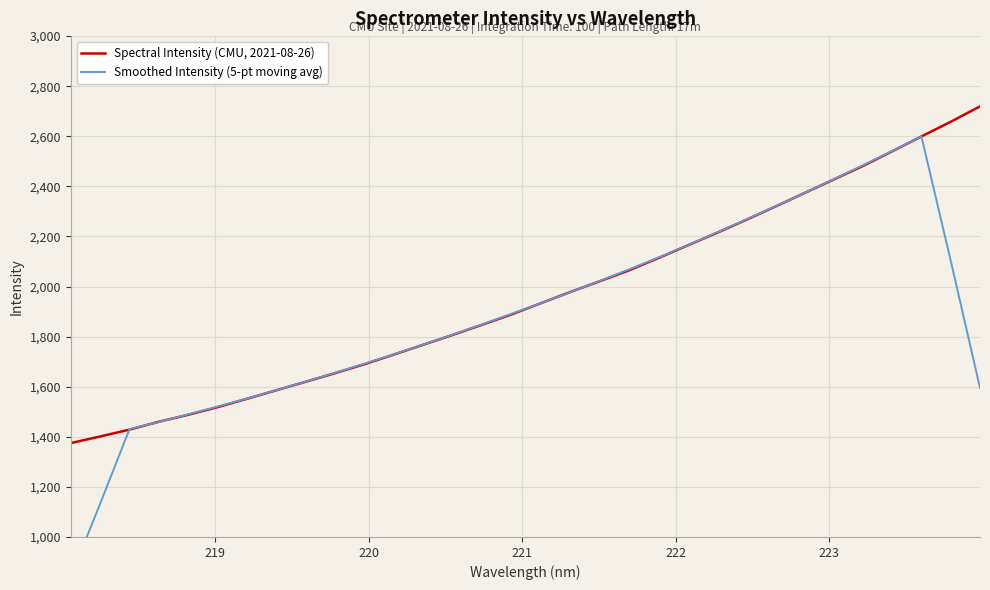

What is the difference between the second highest and second lowest values in the Spectral Intensity (CMU, 2021-08-26) series?

1256.6